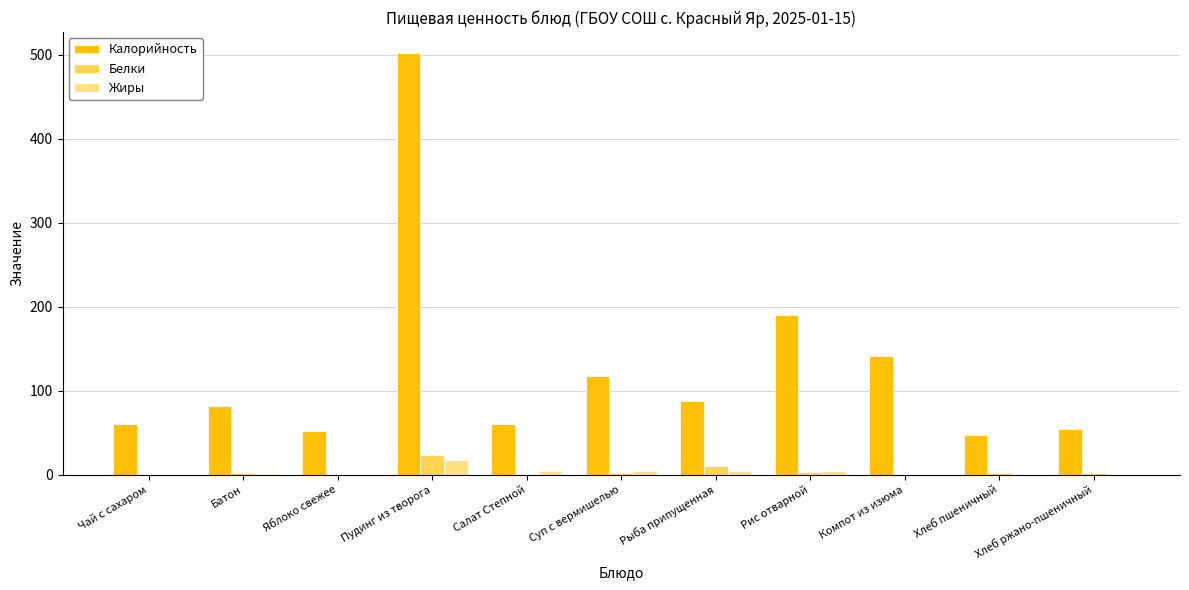

What is the sum of all Калорийность values?

1393.0